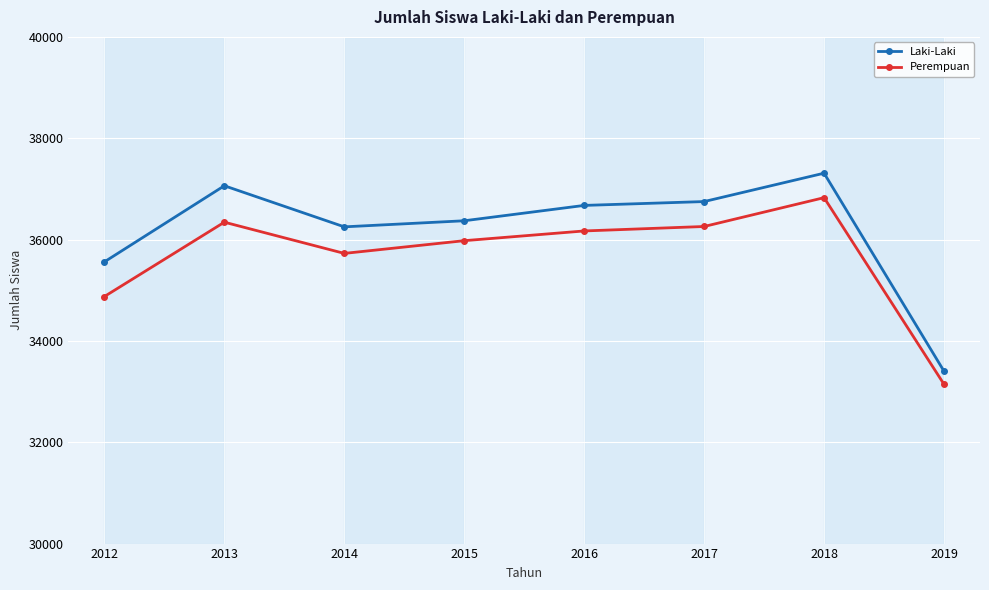

What is the smallest value displayed?

33144